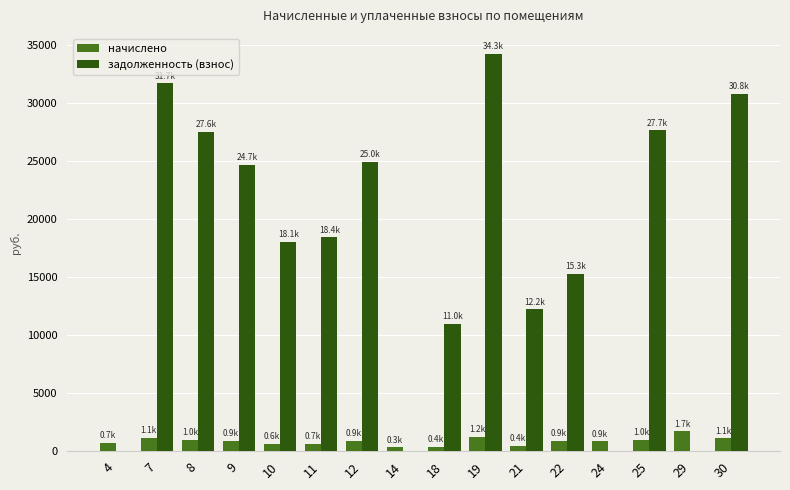

The начислено series shows 733.5 at 4. True or false?

True